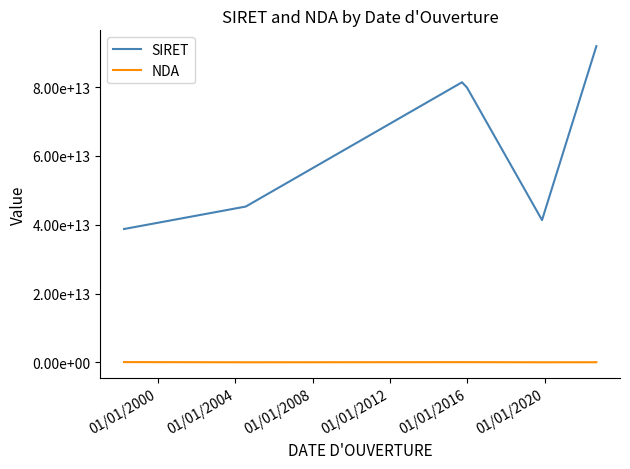

List the series in order of their peak value, highest first.

SIRET, NDA